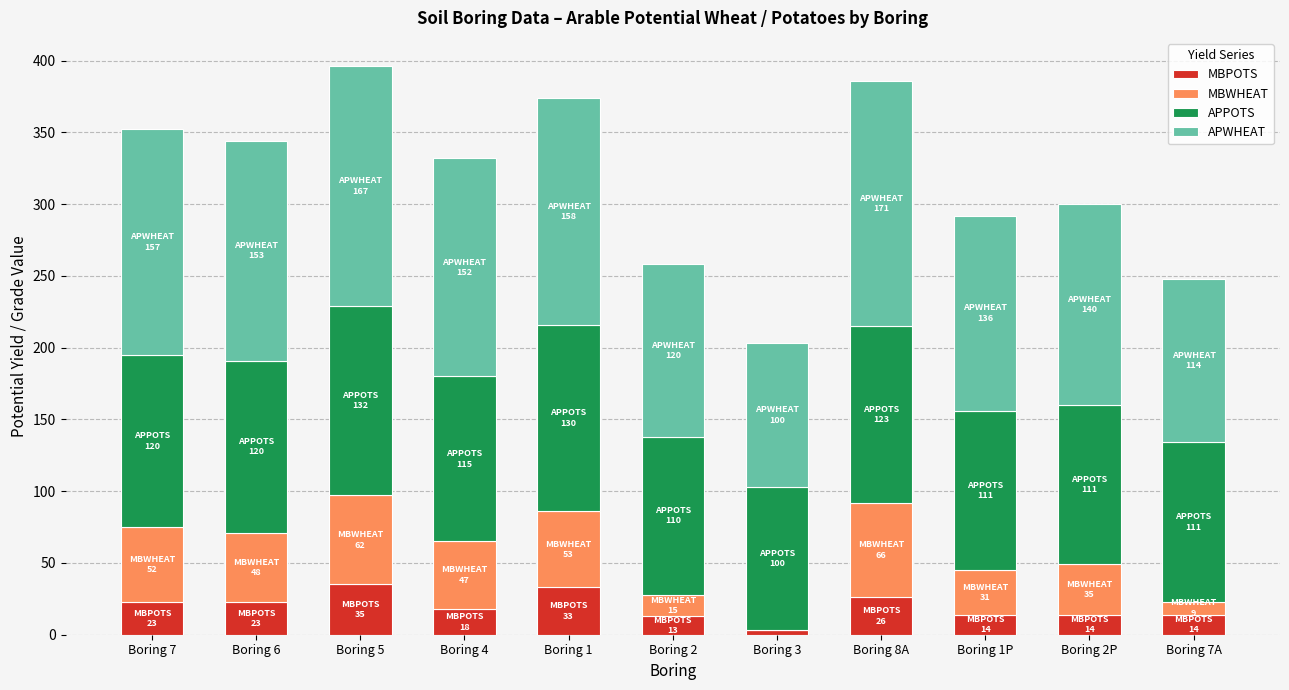

What are all the series names shown in the legend?

MBPOTS, MBWHEAT, APPOTS, APWHEAT